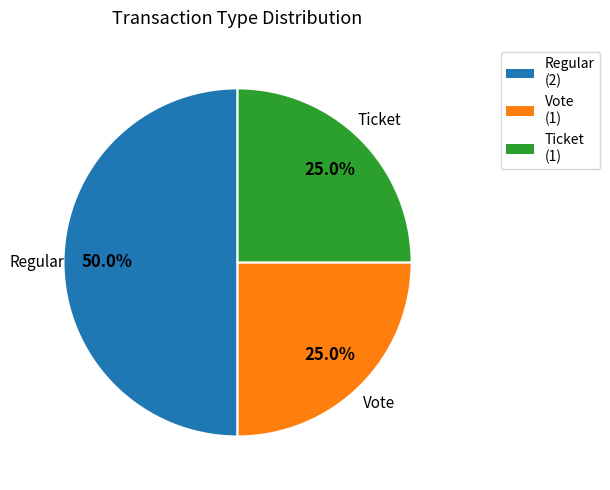

To the nearest percent, what is the combined percentage of Ticket and Vote?

50%